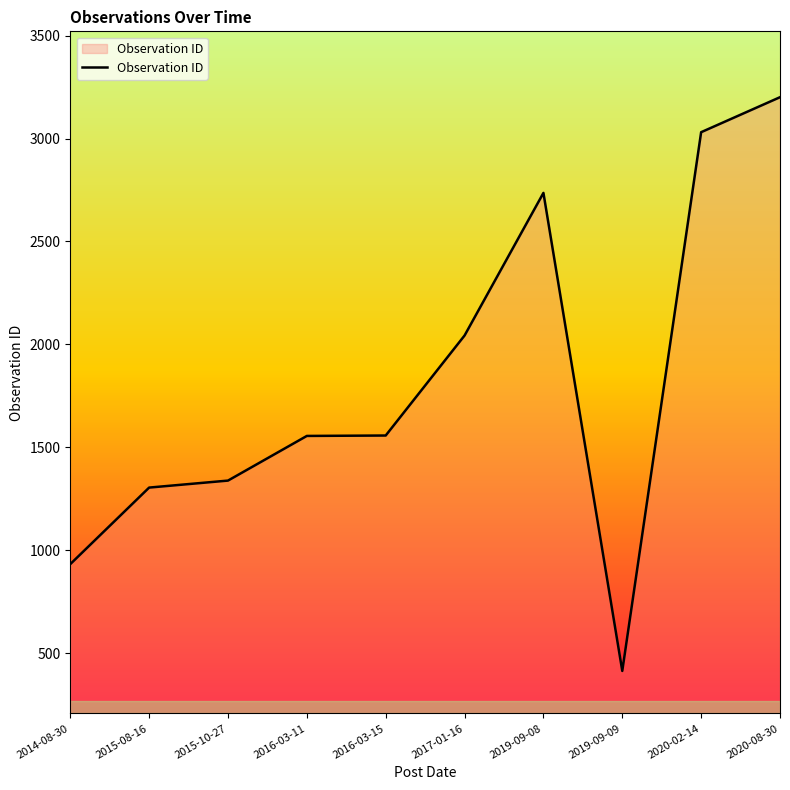

Which category has the lowest value across all series?

2019-09-09